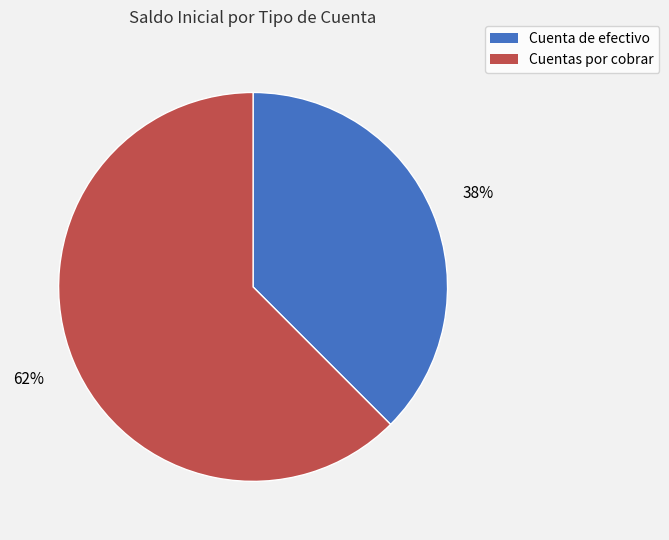

How many segments does this pie chart have?

2